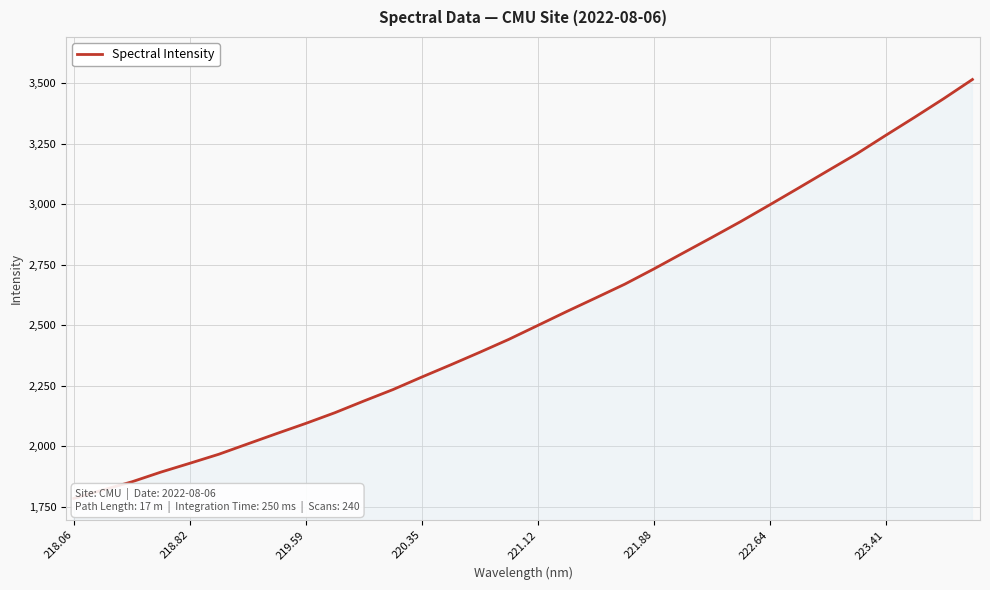

What is the difference between the maximum and minimum values?

1731.1